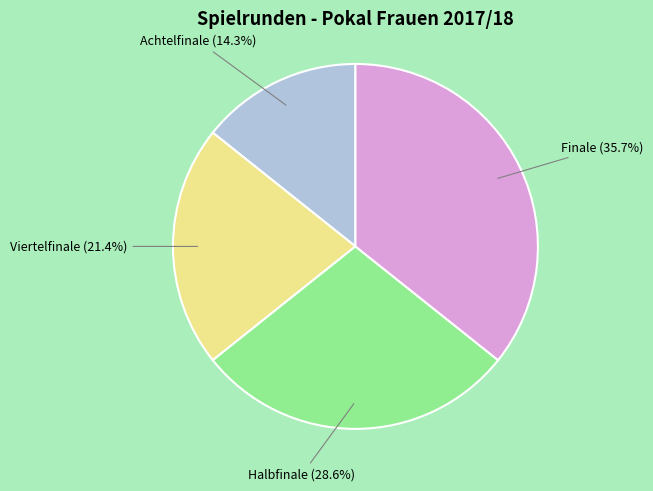

How many slices are in this pie chart?

4